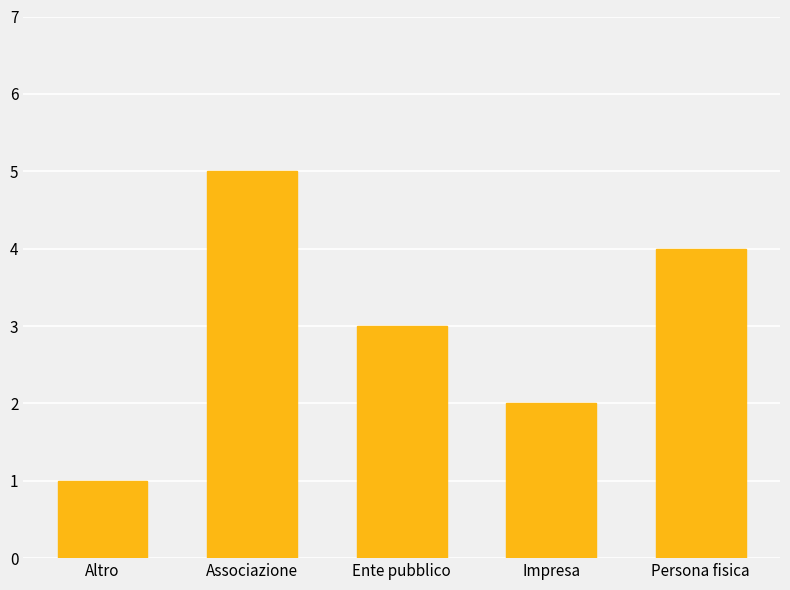

Reading right to left, extract all data points from this chart.

Persona fisica=4	Impresa=2	Ente pubblico=3	Associazione=5	Altro=1